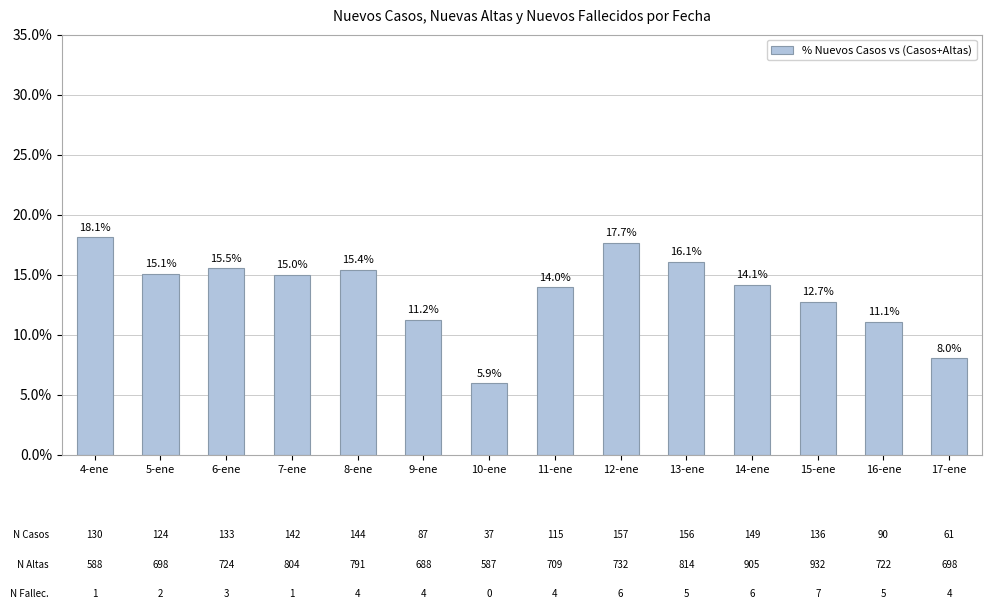

Is it true that the value at 16-ene is 3.5?

False